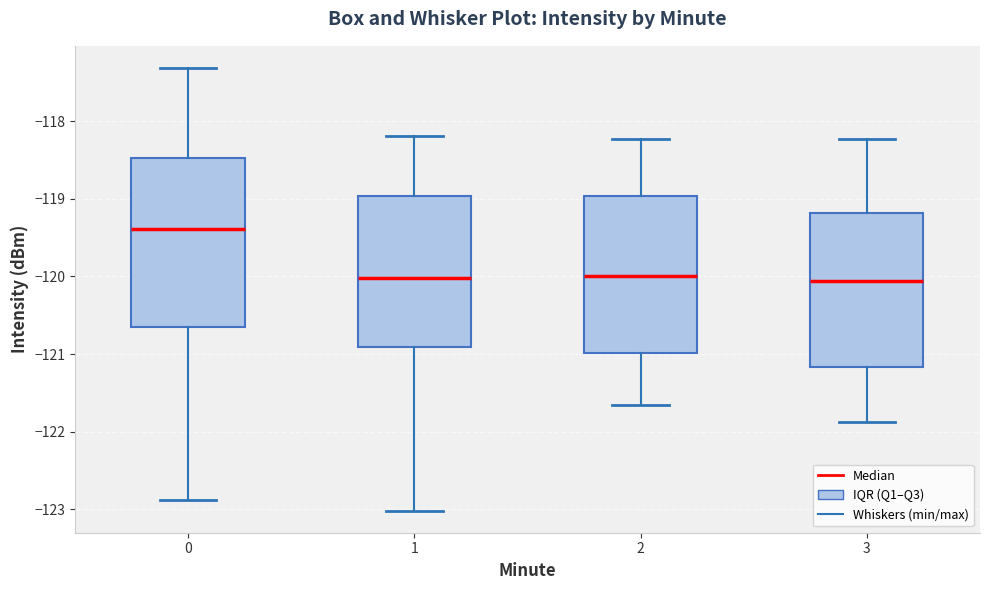

Reading left to right, transcribe this box plot: for each box, give where its median line is, the range the box spans, and where its two whiskers end, as read against the y-axis. The values are not printed on the chart, so give them approximately, as read against the axis.

0: median -119.4, box -120.6 to -118.5, whiskers -122.9 to -117.3
1: median -120.0, box -120.9 to -119.0, whiskers -123.0 to -118.2
2: median -120.0, box -121.0 to -119.0, whiskers -121.7 to -118.2
3: median -120.1, box -121.2 to -119.2, whiskers -121.9 to -118.2